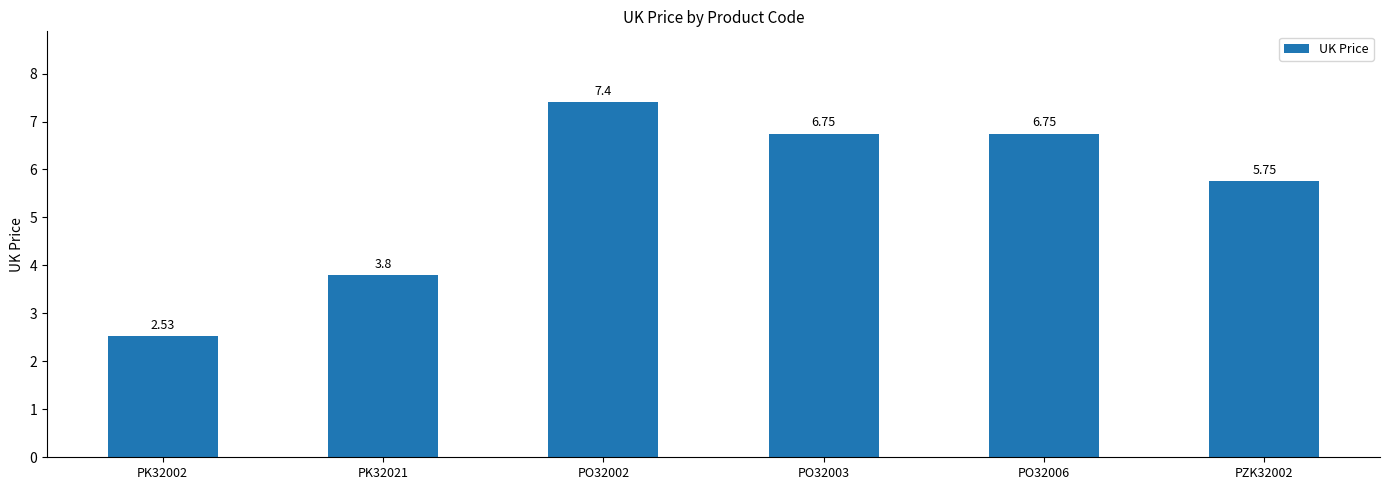

What position from the right is PO32002?

4